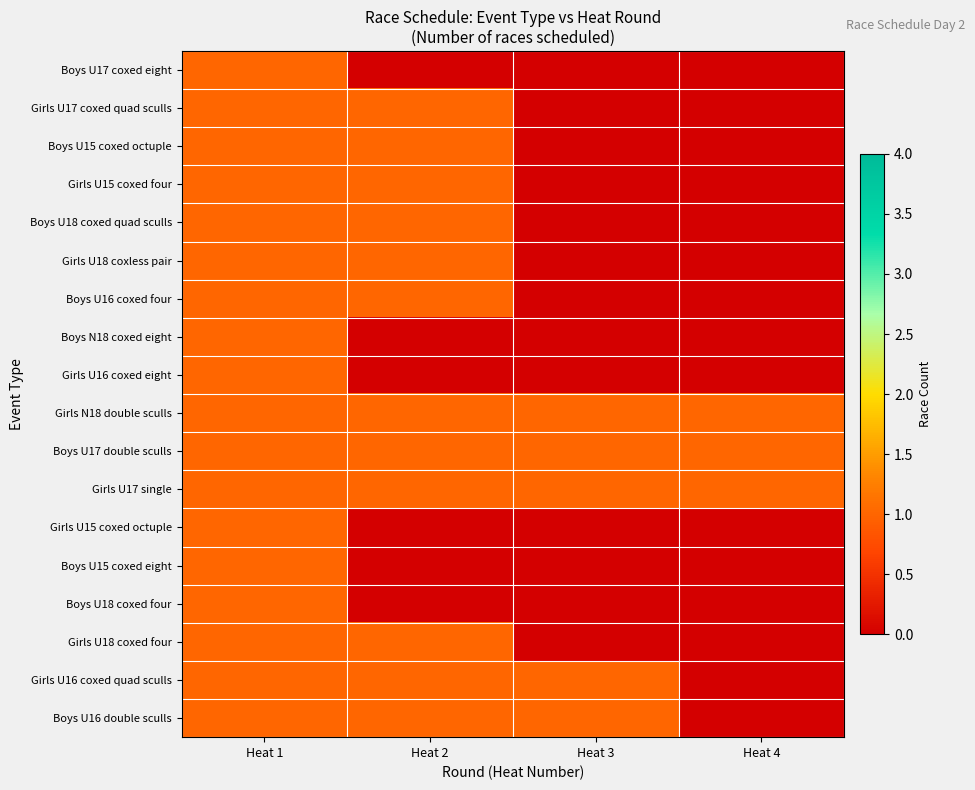

Between Heat 3 and Heat 4, which is larger?

Heat 3